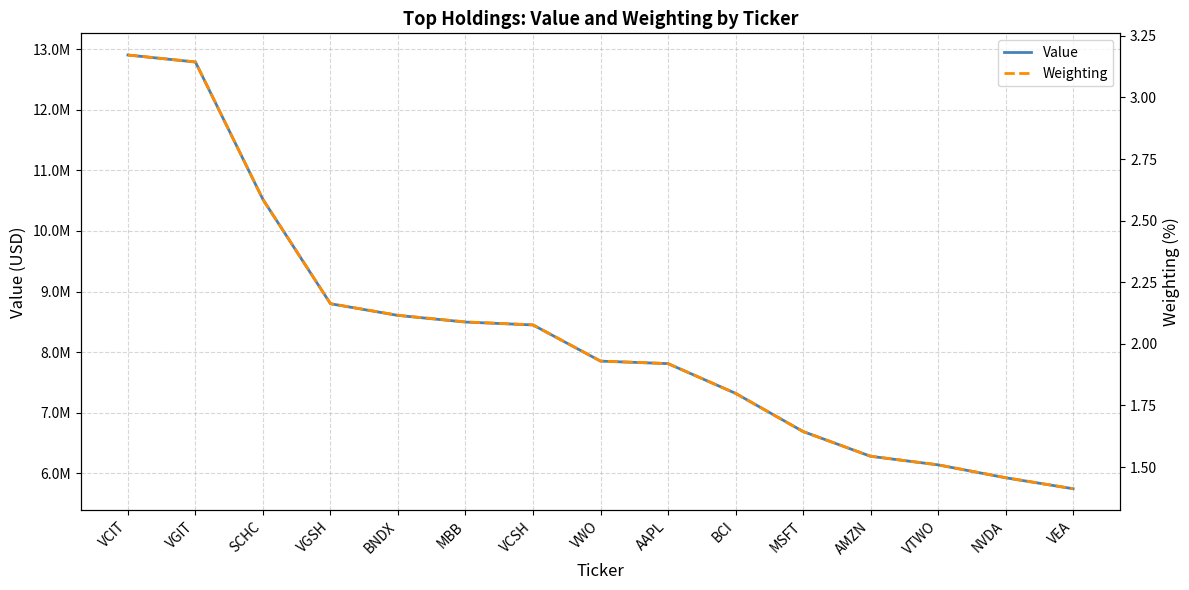

What position from the right is MBB?

10